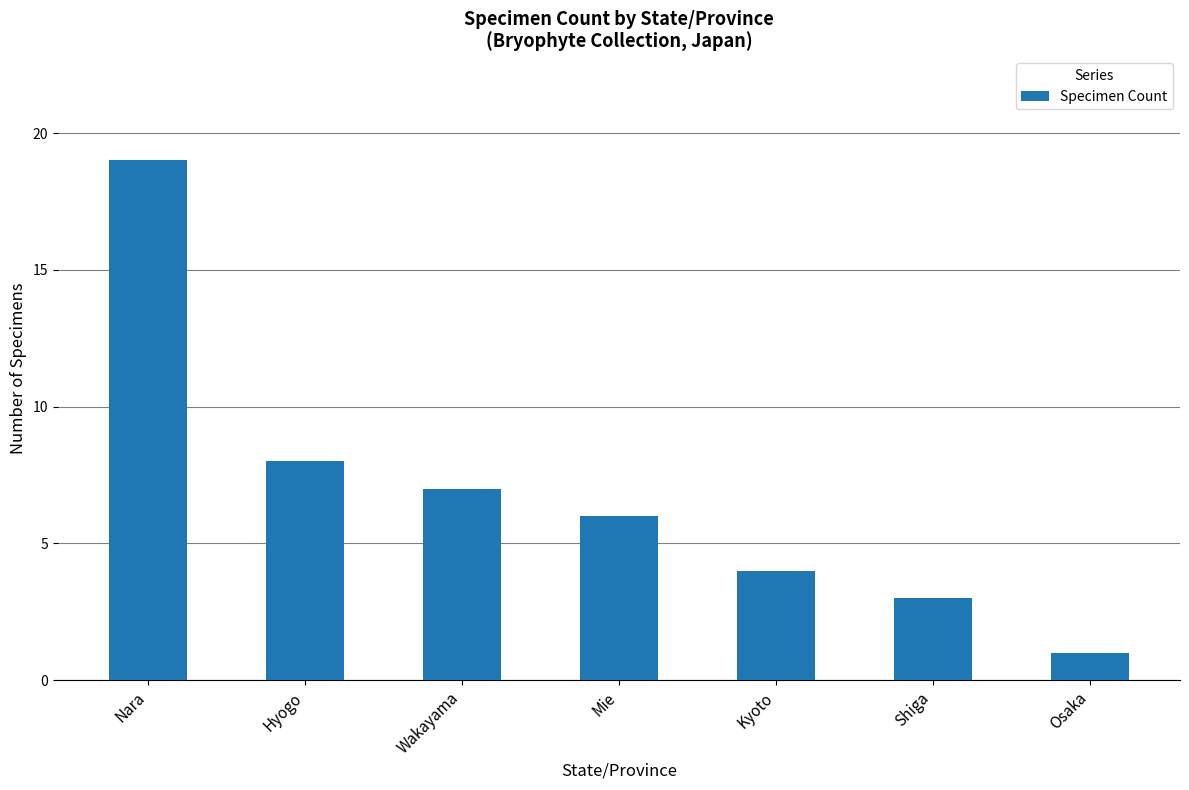

What is the label of the 7th bar from the right?

Nara